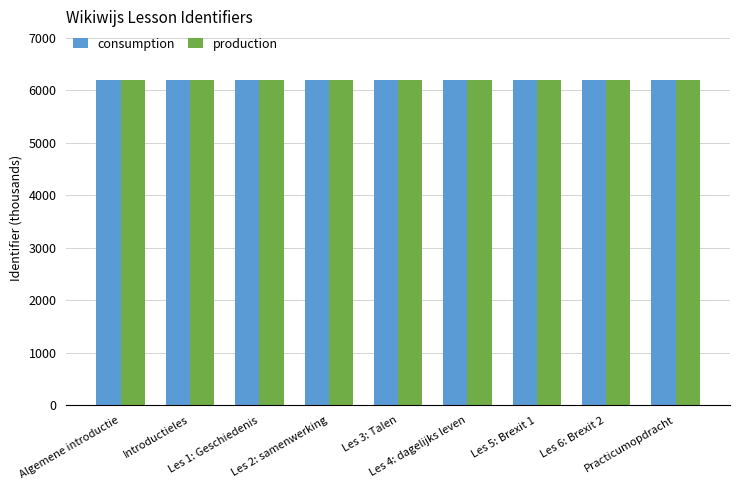

Count the number of data series in this chart.

2